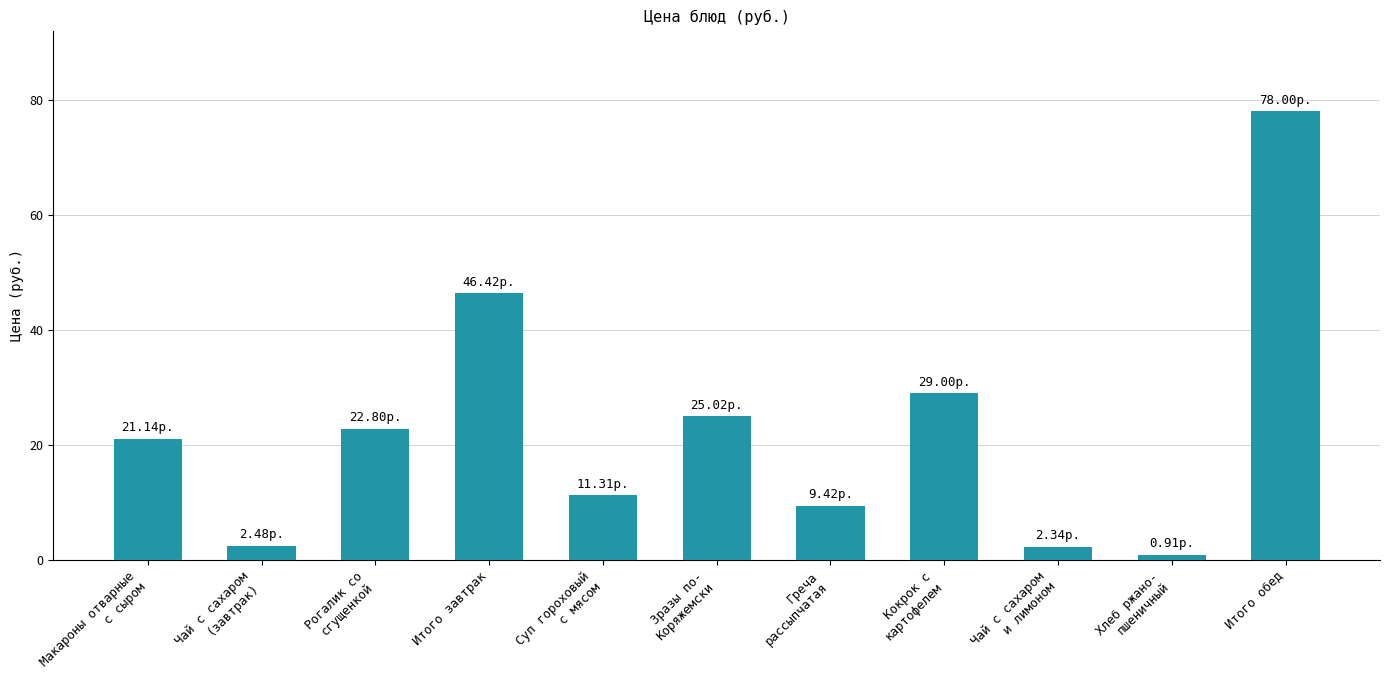

Where is the data nearest to the value 39?

Итого завтрак